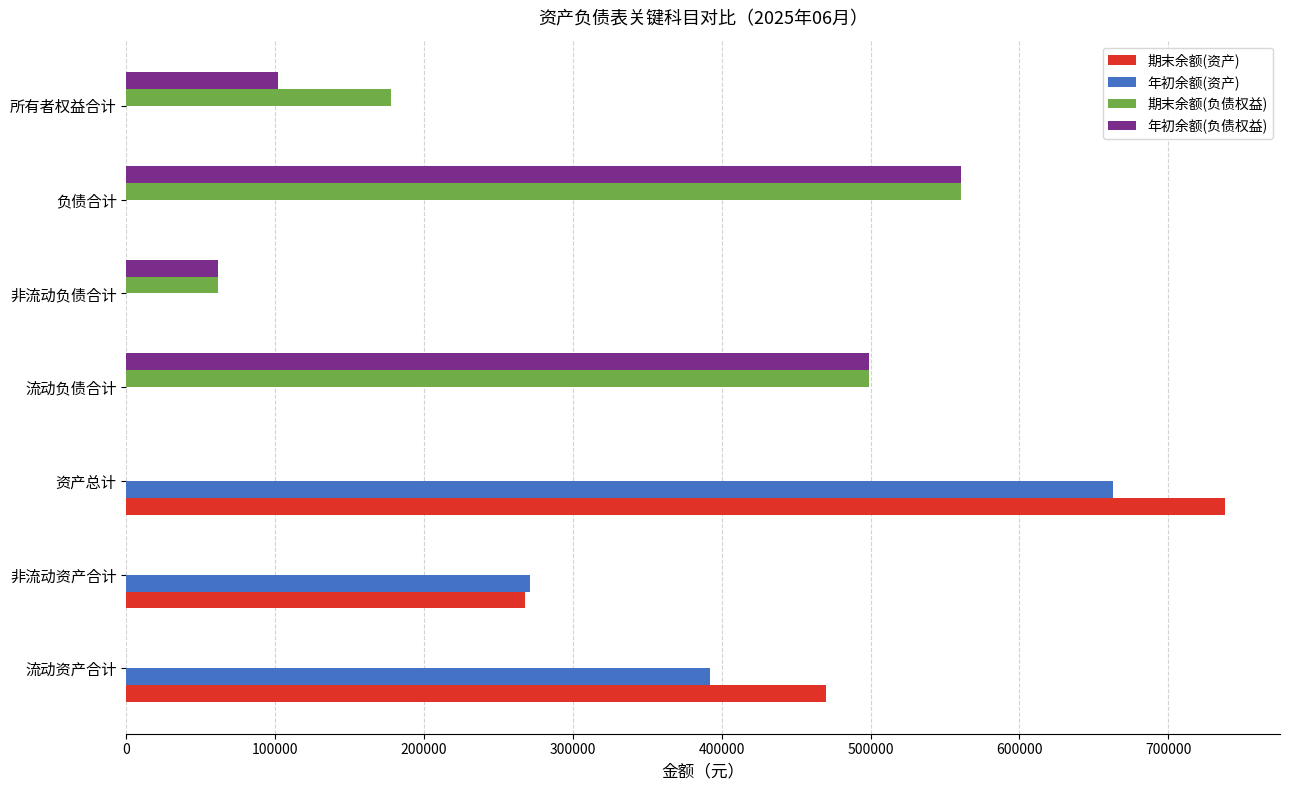

Between 非流动资产合计 and 资产总计, which series saw the biggest shift?

期末余额(资产)